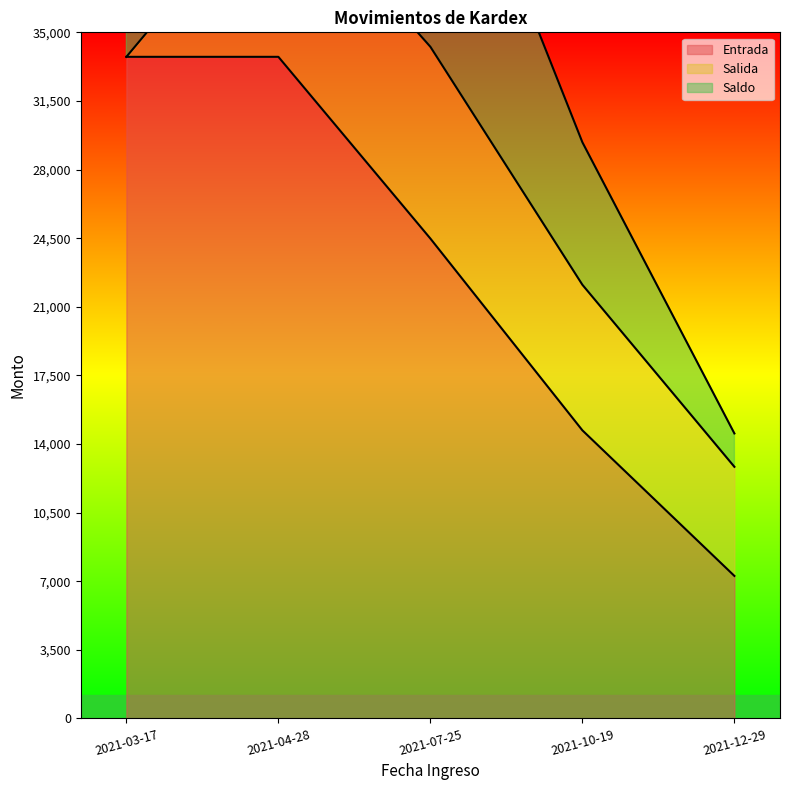

At which label is Entrada closest to 20509?

2021-07-25